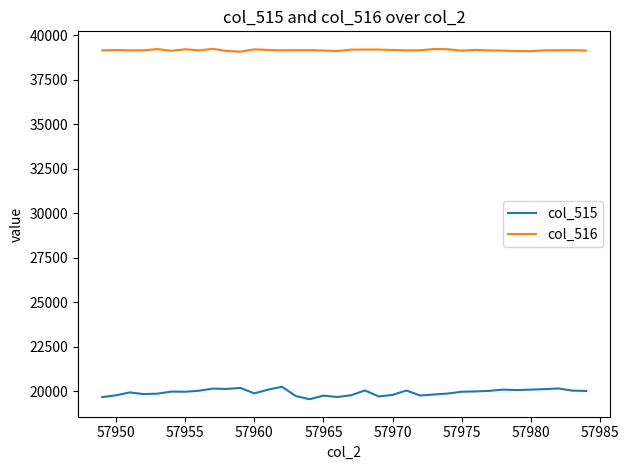

How many lines are shown in the chart?

2